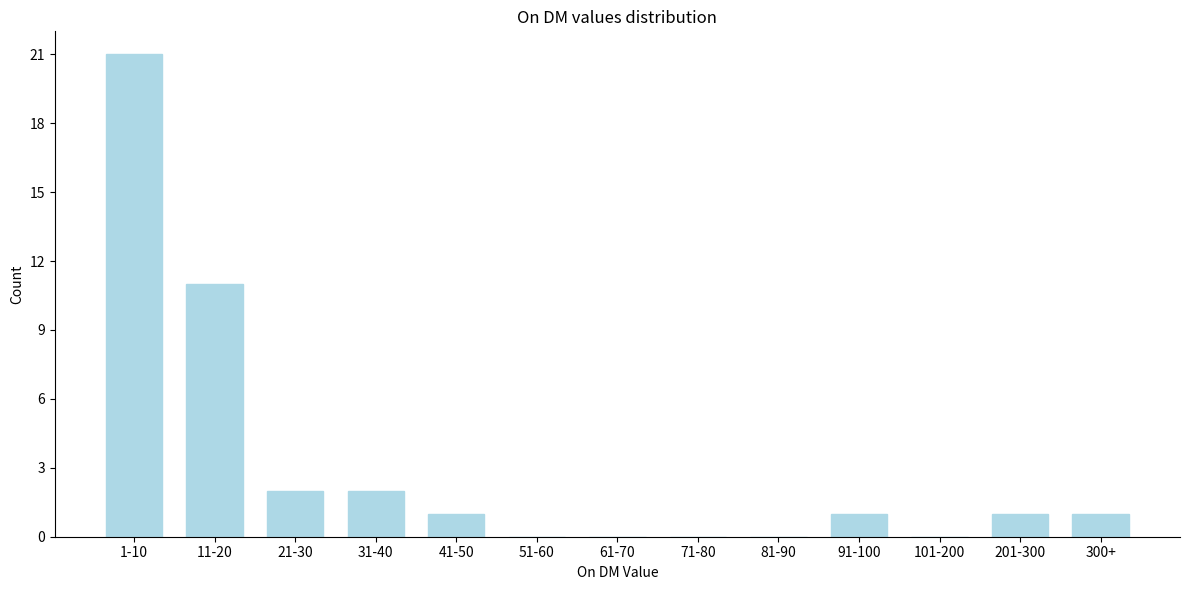

Reading right to left, what are all the values shown in this chart?

300+=1	201-300=1	101-200=0	91-100=1	81-90=0	71-80=0	61-70=0	51-60=0	41-50=1	31-40=2	21-30=2	11-20=11	1-10=21